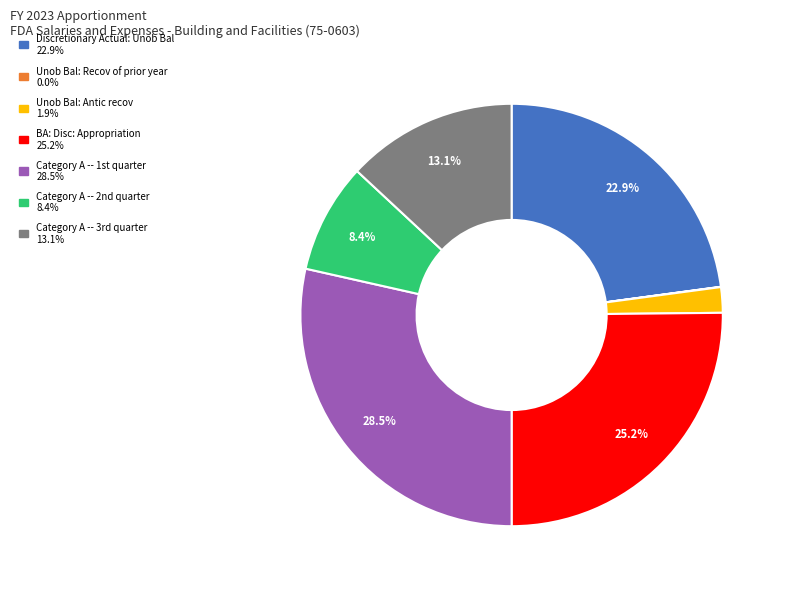

What portion of the pie excludes BA: Disc: Appropriation?

74.8%